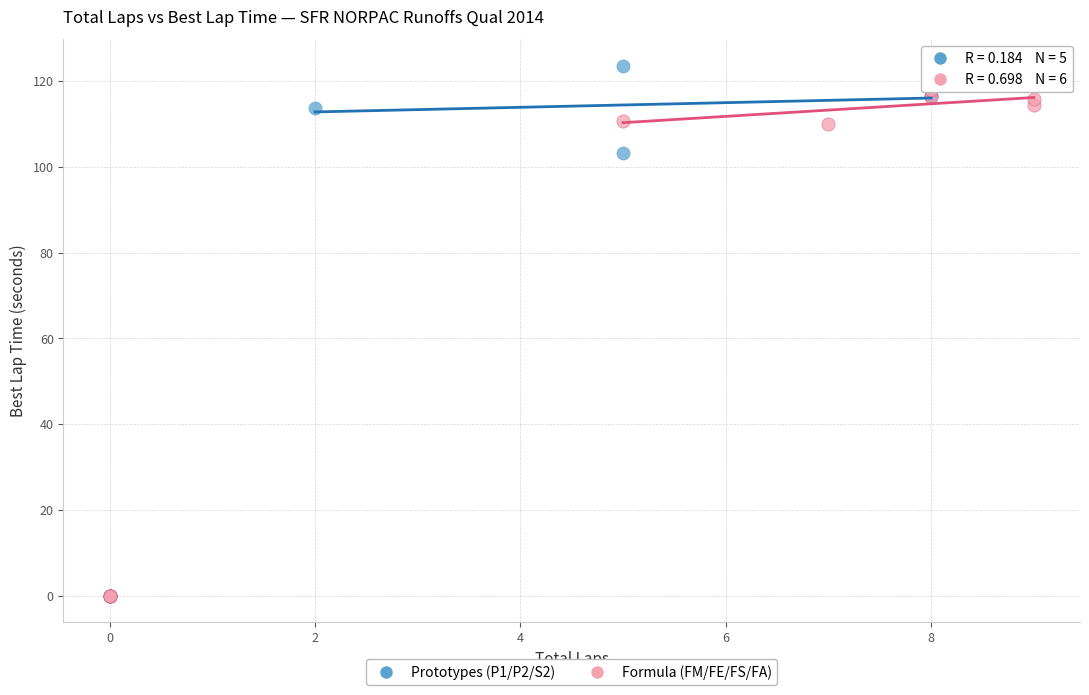

Which series has the largest Y range (max minus min)?

Prototypes (P1/P2/S2)